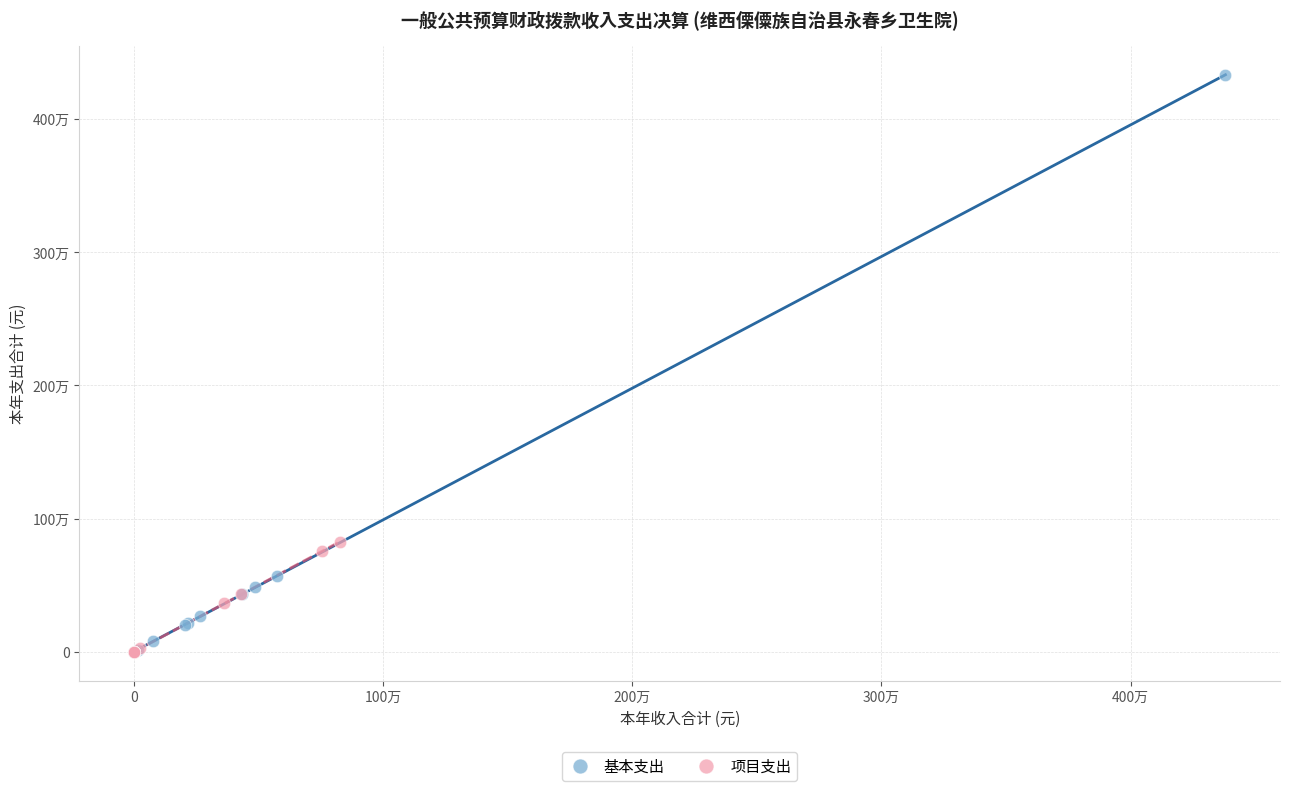

What are all the series names shown in the legend?

基本支出, 项目支出